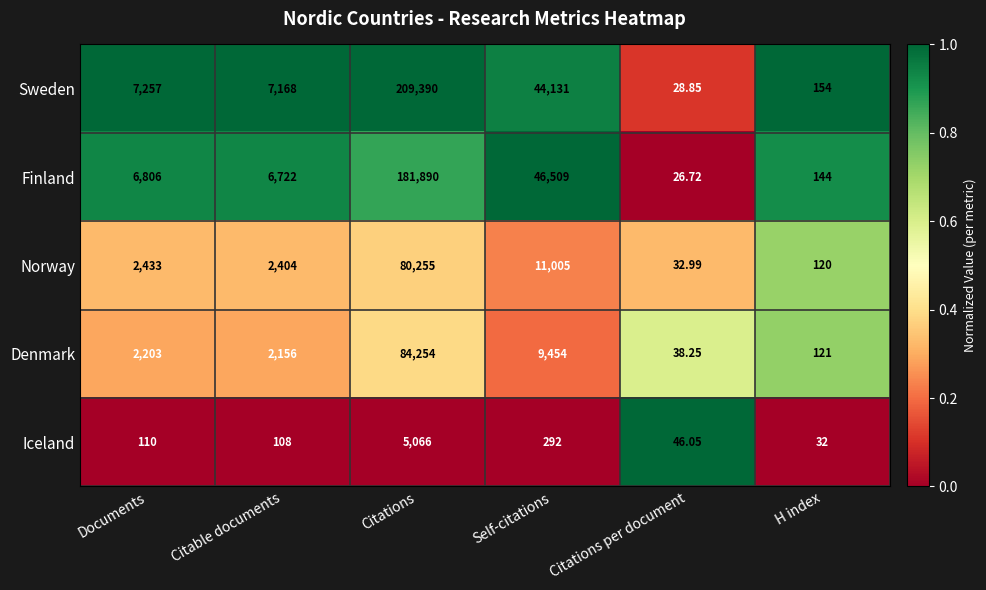

Which label corresponds to the largest value in the chart?

Citations